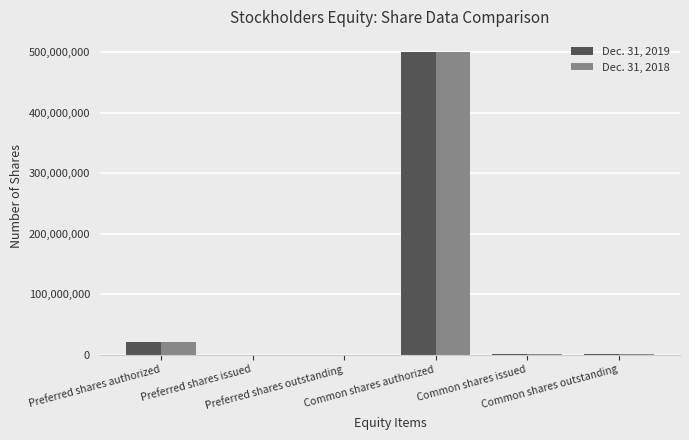

What are all the series names shown in the legend?

Dec. 31, 2019, Dec. 31, 2018